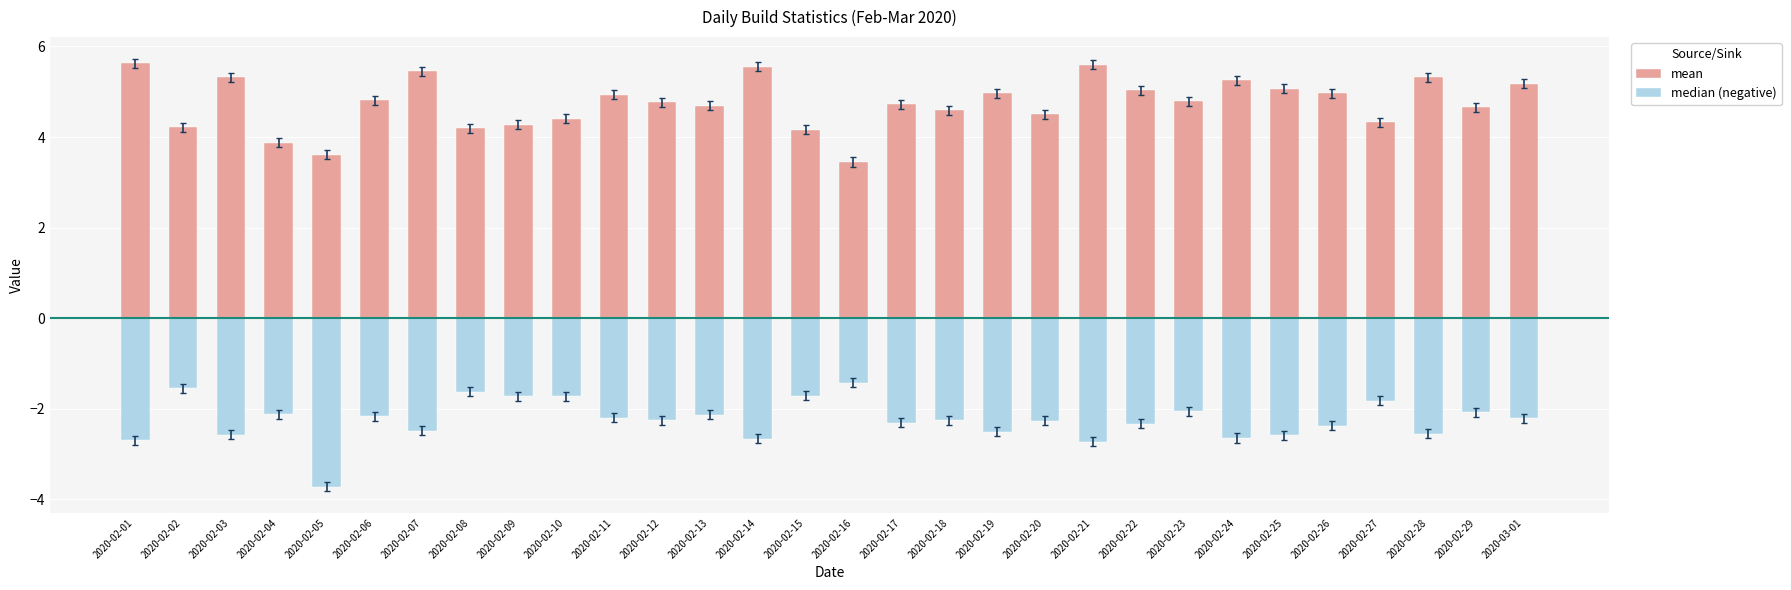

Is it true that mean equals 8.5 at 2020-02-25?

False